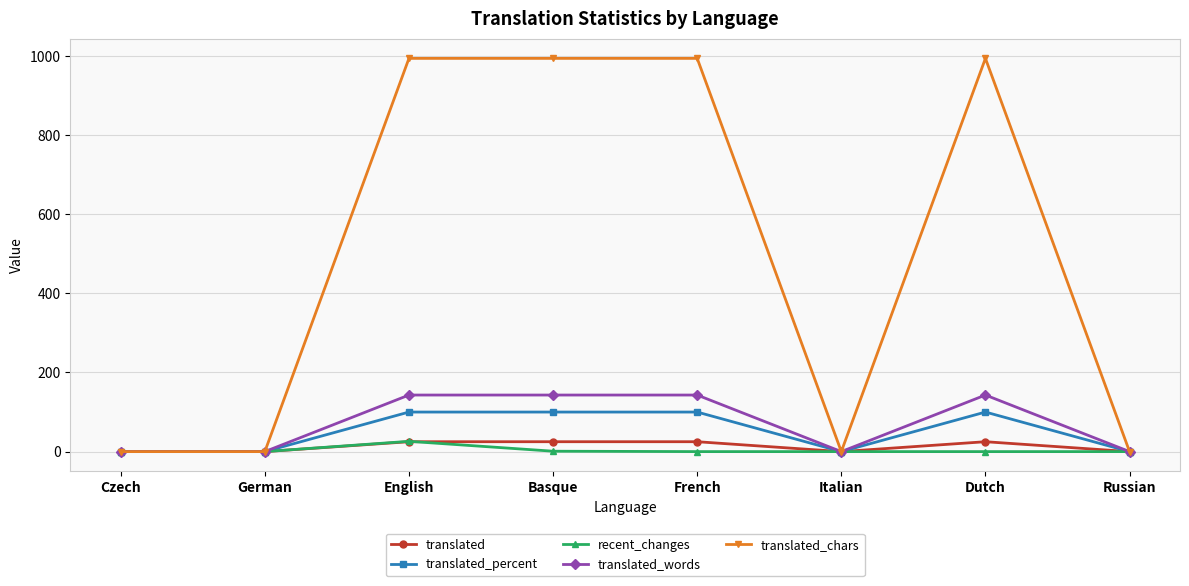

At how many categories does at least one series exceed 945?

4